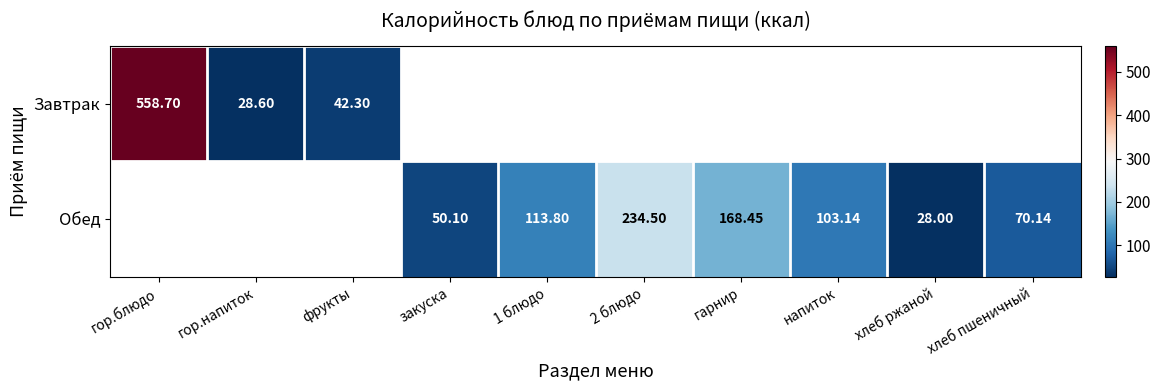

Count the number of data series in this chart.

2